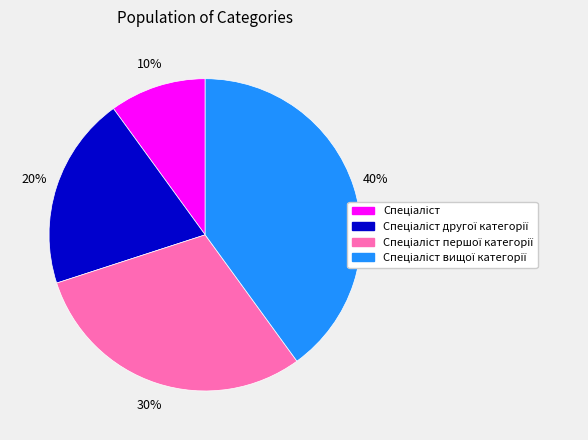

Does any single category account for the majority?

No